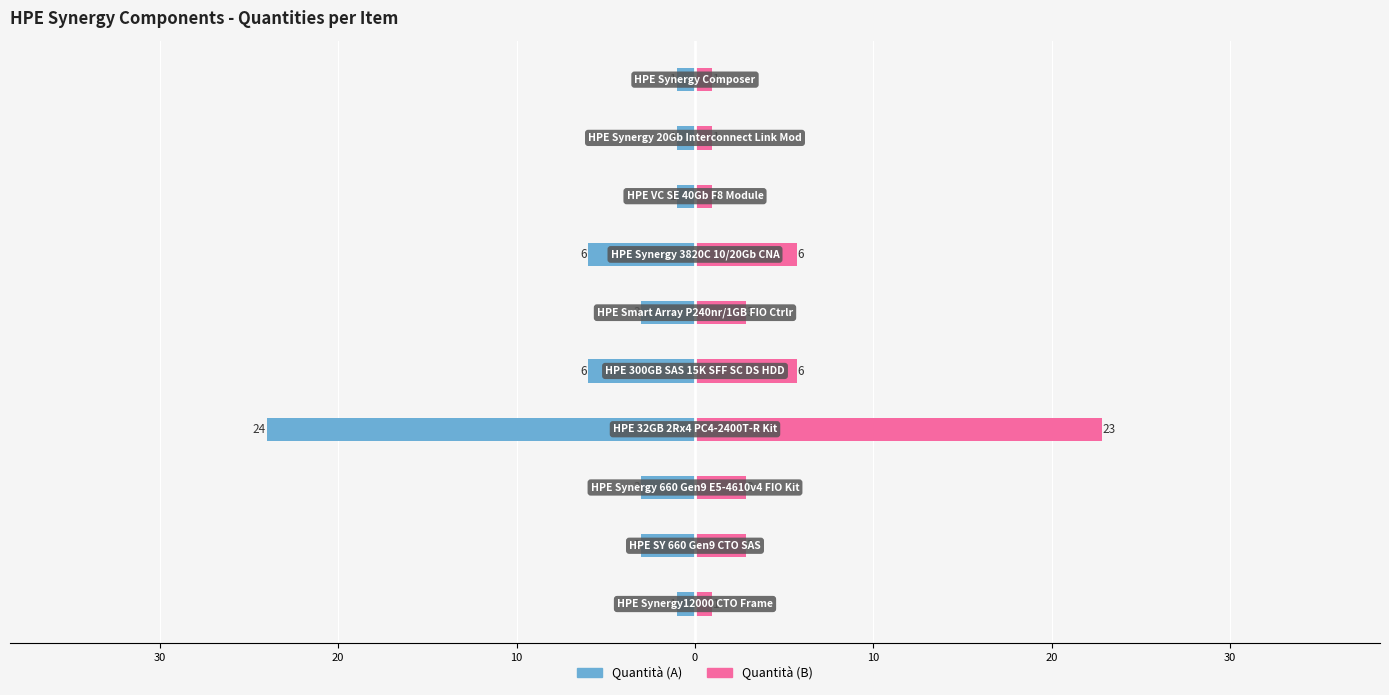

At how many categories does at least one series exceed 20?

1